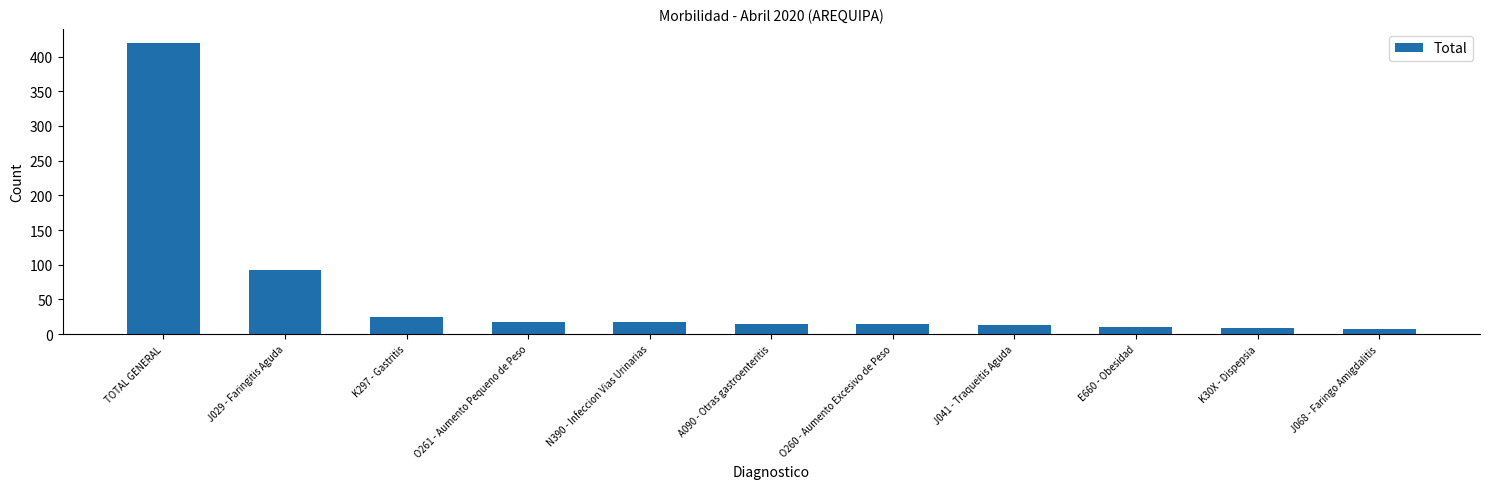

What is the label of the 11th bar from the left?

J068 - Faringo Amigdalitis